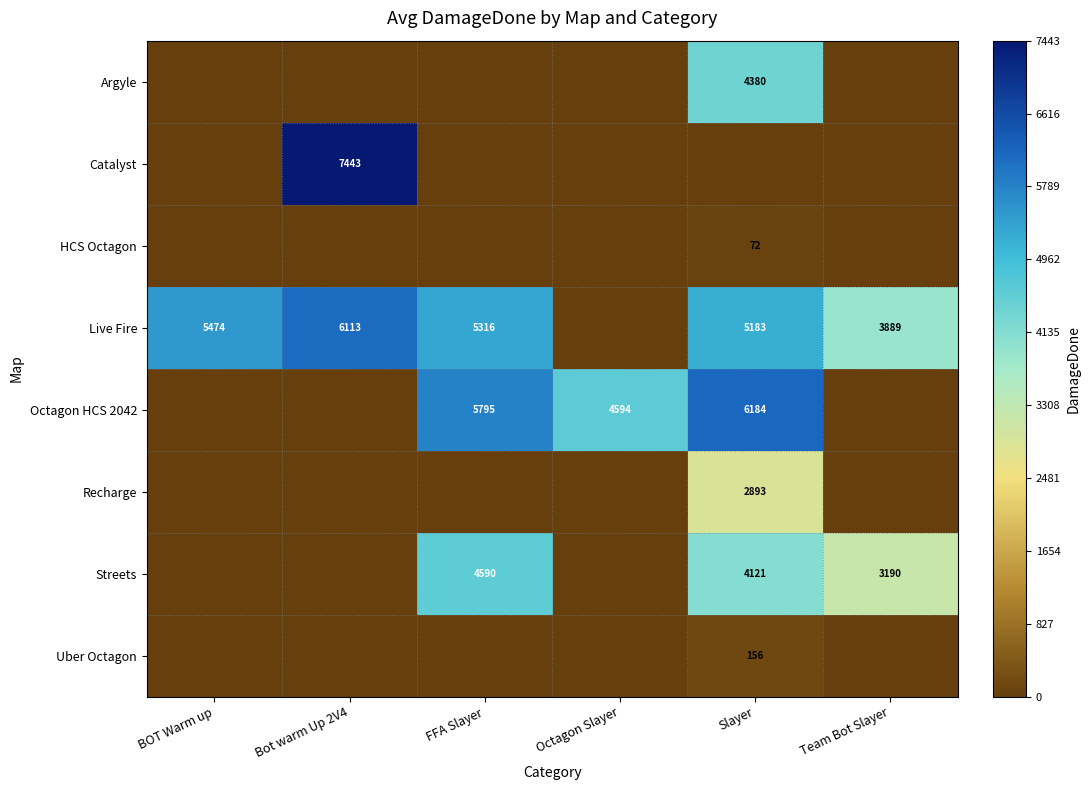

Is it true that Live Fire equals 5316 at FFA Slayer?

True